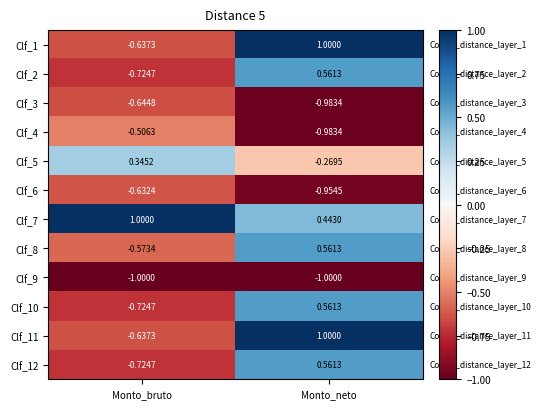

Where does the Clf_10 series first go above 0?

Monto_neto